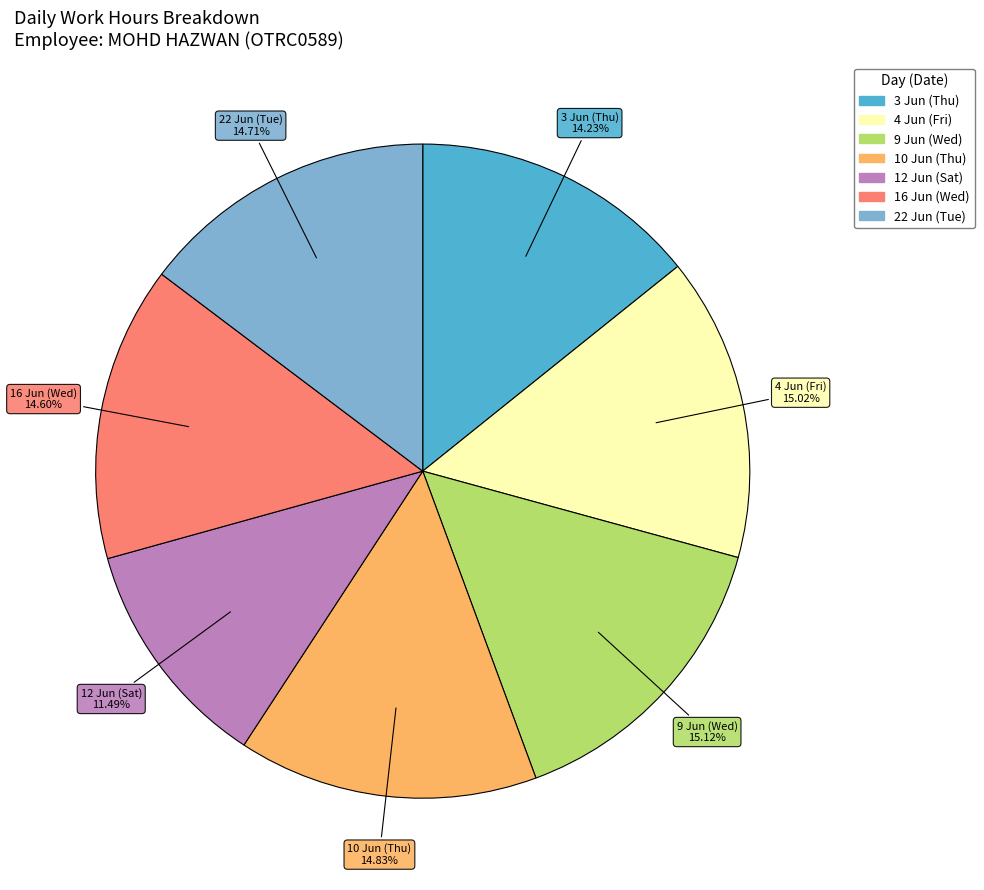

Is it true that 10 Jun (Thu) is 15% of the pie?

True